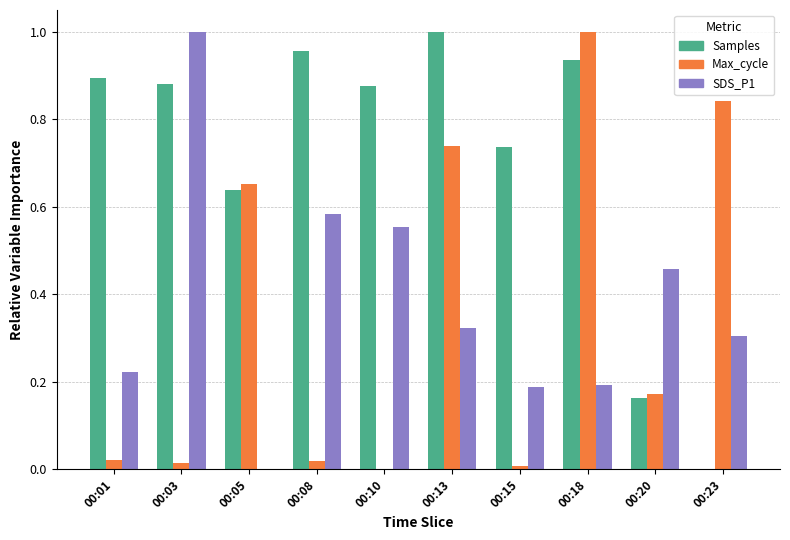

What is the sum of the Max_cycle values at 00:18 and 00:05?

1.7